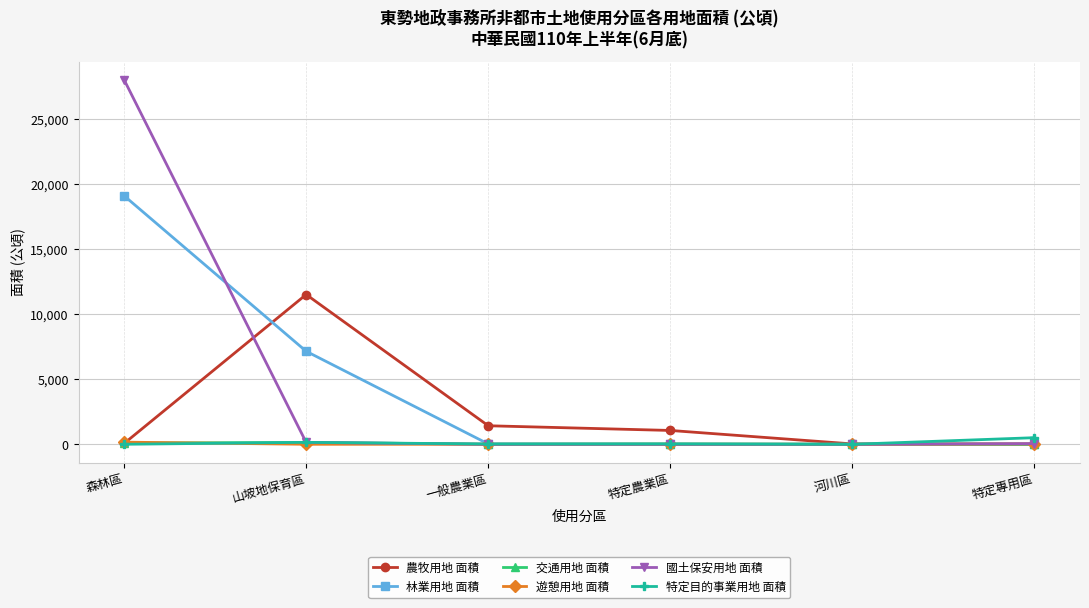

Which category has the highest value in the 林業用地 面積 series?

森林區